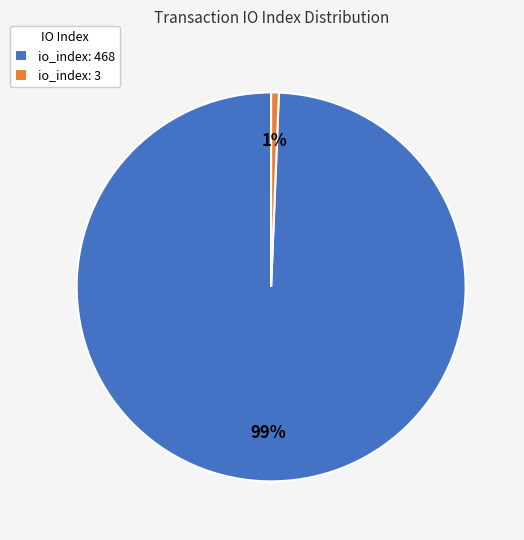

Count the number of slices in the pie.

2